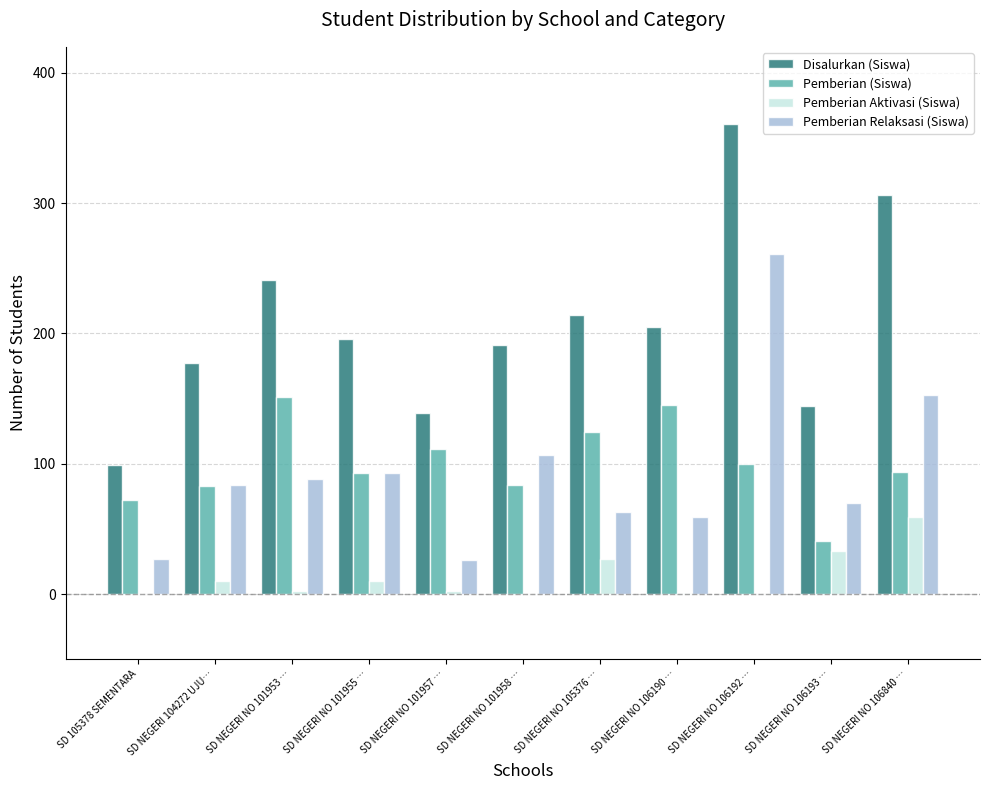

Which series has the largest range (max minus min)?

Disalurkan (Siswa)